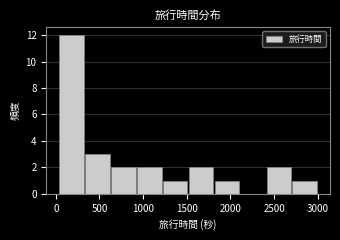

Reading left to right, list every bar in this chart as the range it spans on the x-axis followed by its height. Neither the bar edges nor the heights are printed on the chart, so give them approximately, as read against the axes.

50 to 350: 12
350 to 600: 3
600 to 900: 2
900 to 1200: 2
1200 to 1500: 1
1500 to 1800: 2
1800 to 2100: 1
2100 to 2400: 0
2400 to 2700: 2
2700 to 3000: 1